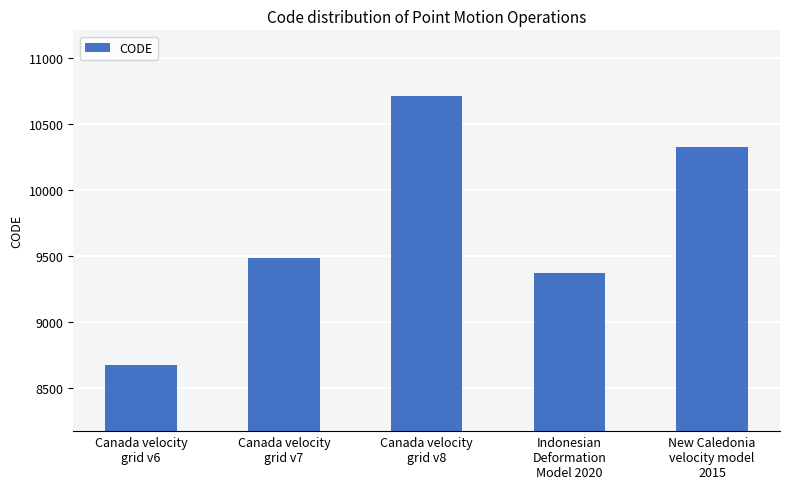

Reading left to right, list all the values displayed in this chart.

8676	9483	10707	9375	10323